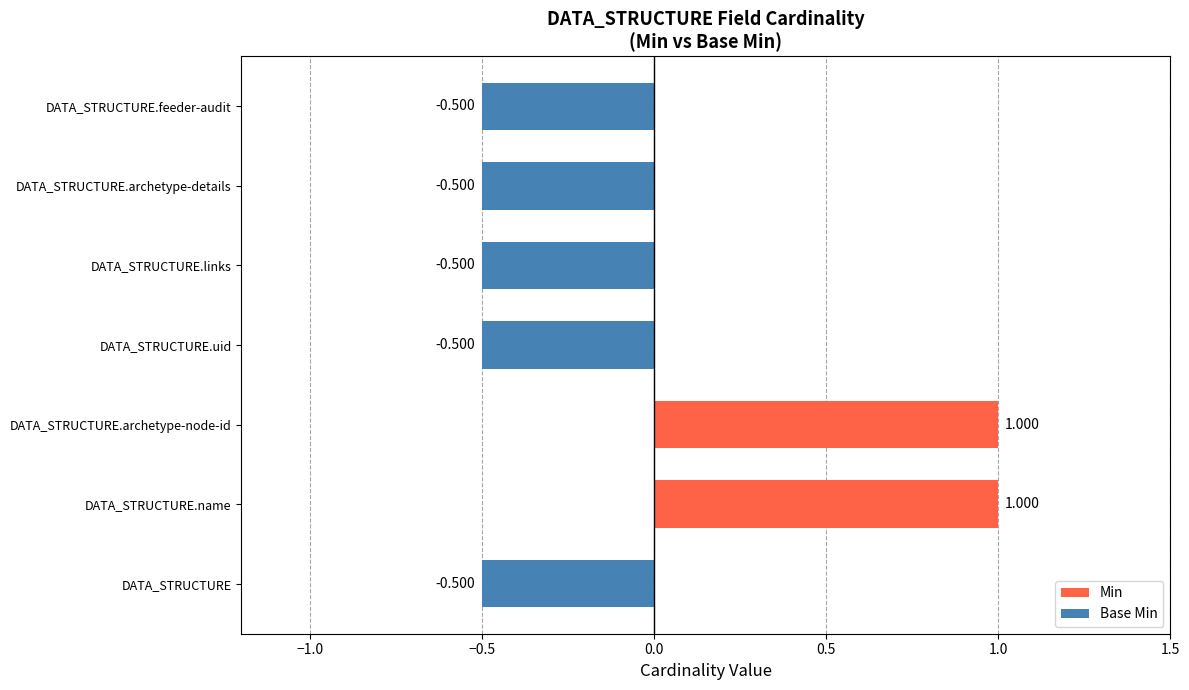

Are the bars grouped side by side (vs. stacked)?

No